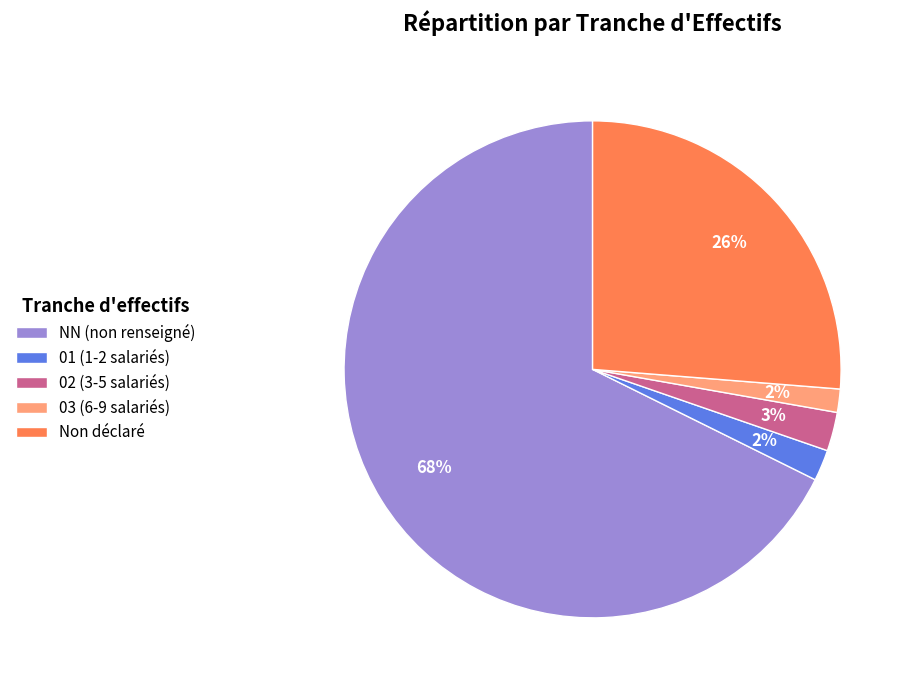

The 01 (1-2 salariés) slice represents 7% of the pie. True or false?

False